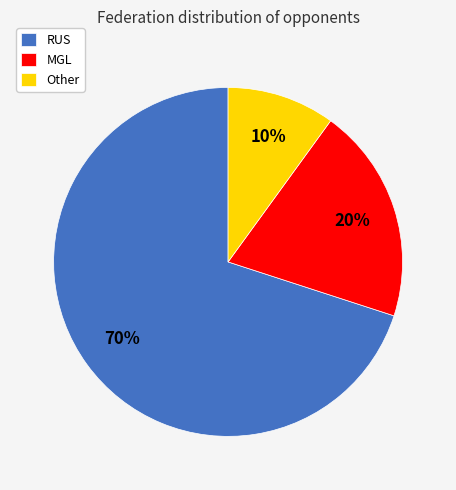

To the nearest percent, what is the combined percentage of RUS and MGL?

90%